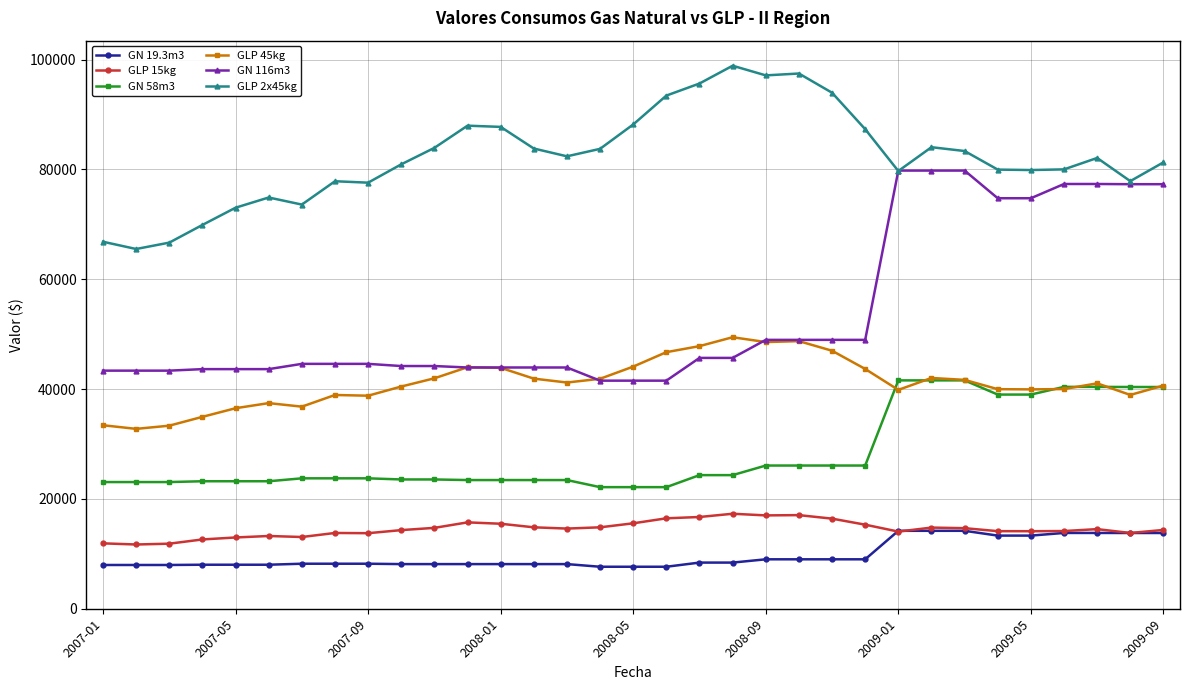

Which series has the widest spread of values?

GN 116m3